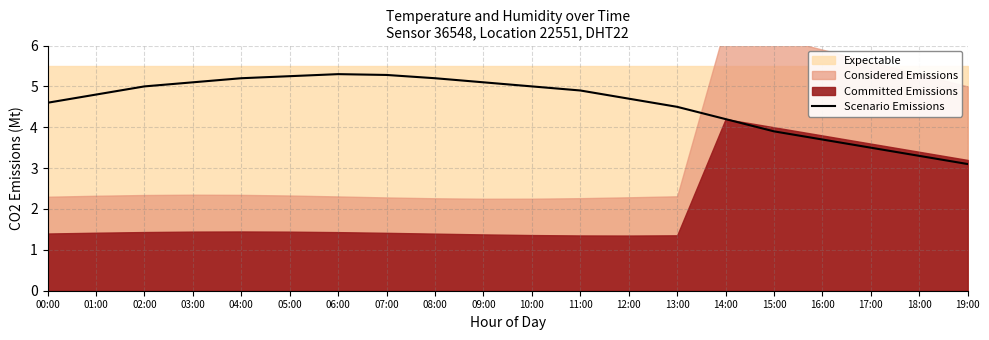

The value of Scenario Emissions at 03:00 is 6.9. True or false?

False